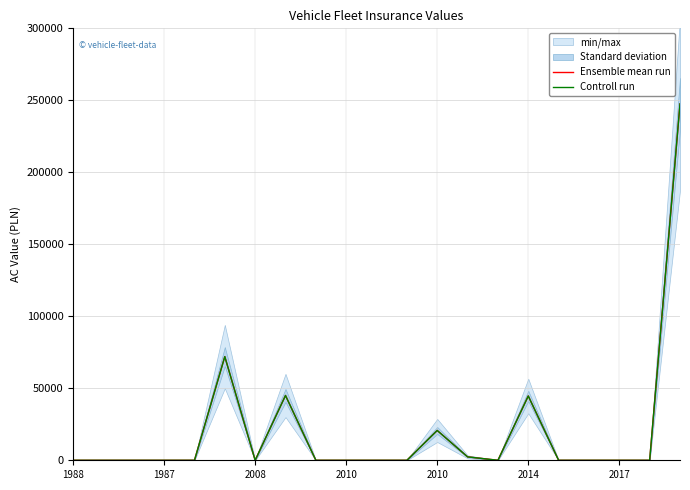

True or false: Ensemble mean run has a value of 0 at 2008.

True